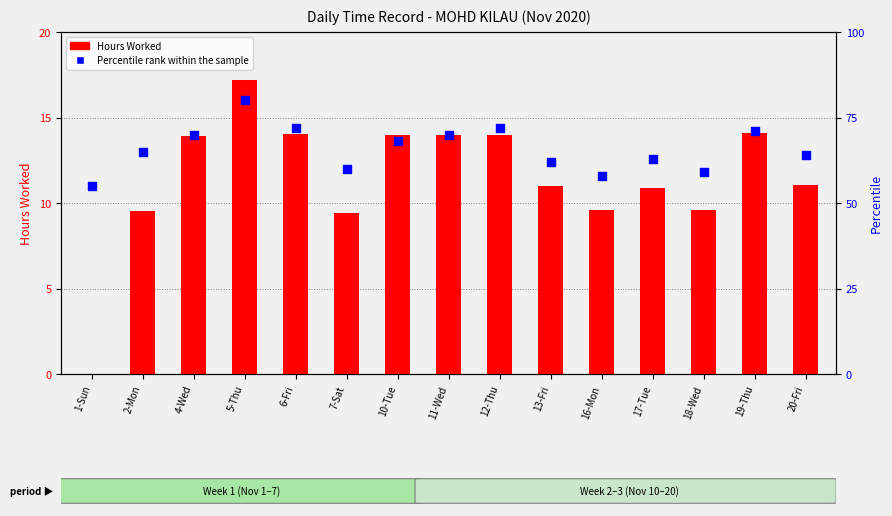

Which series has the largest Y range (max minus min)?

Percentile rank